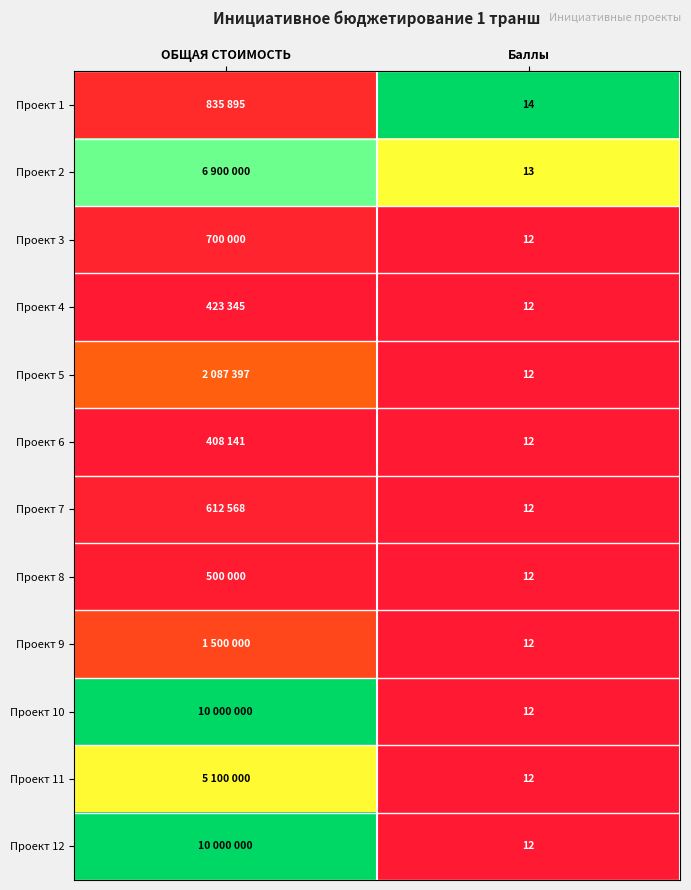

How many series are shown in this chart?

12